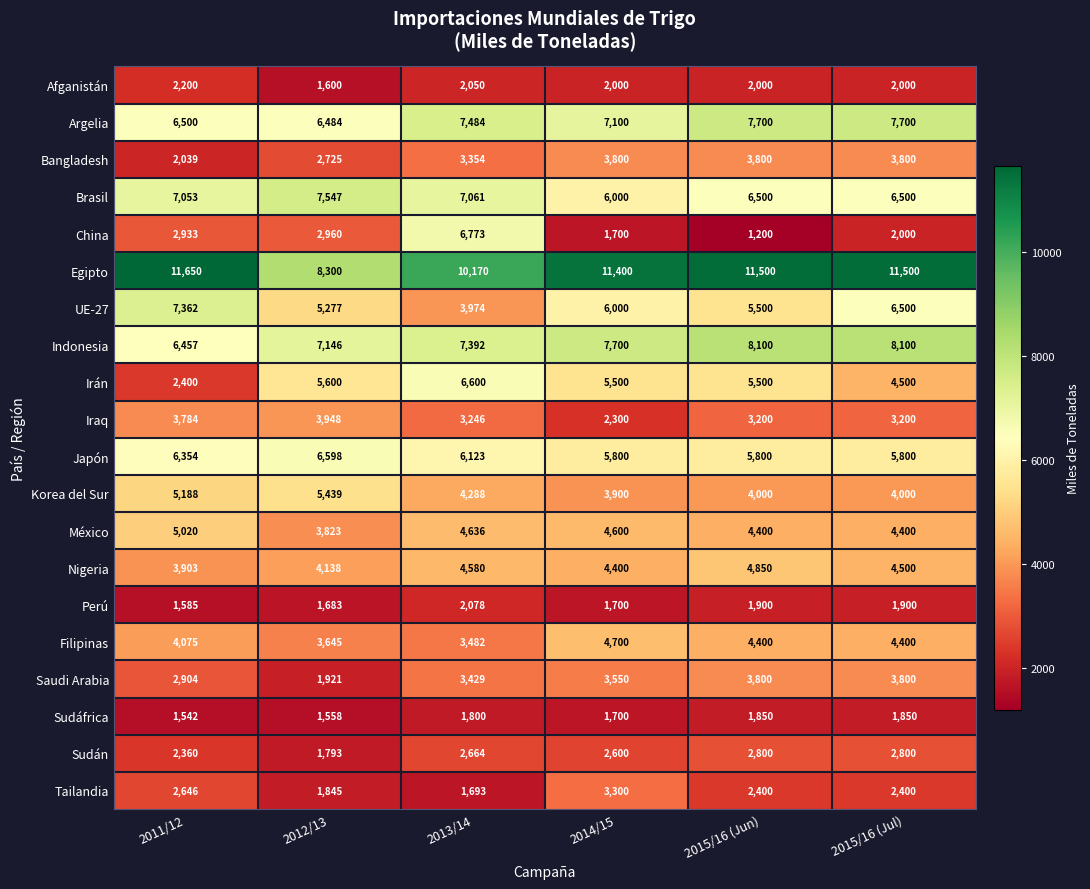

What is the highest value of the Filipinas series?

4700